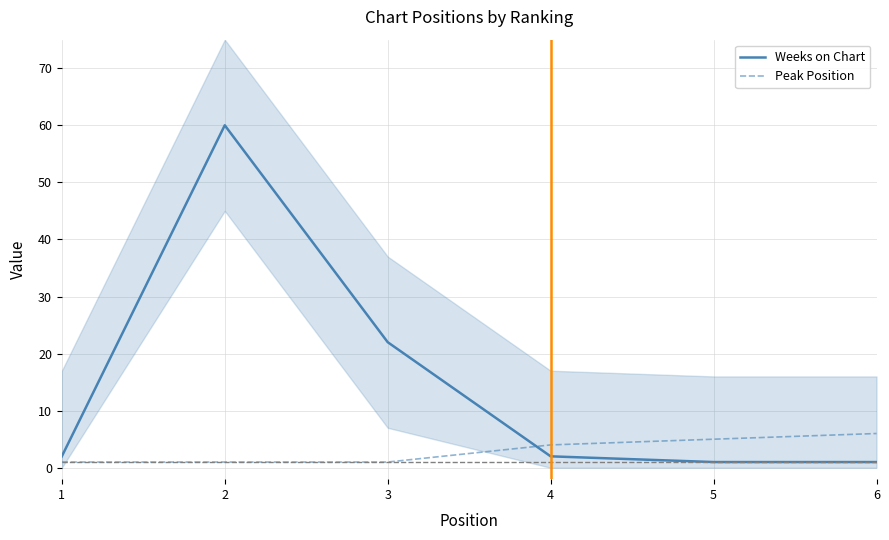

The value of Weeks on Chart at 2 is 60. True or false?

True